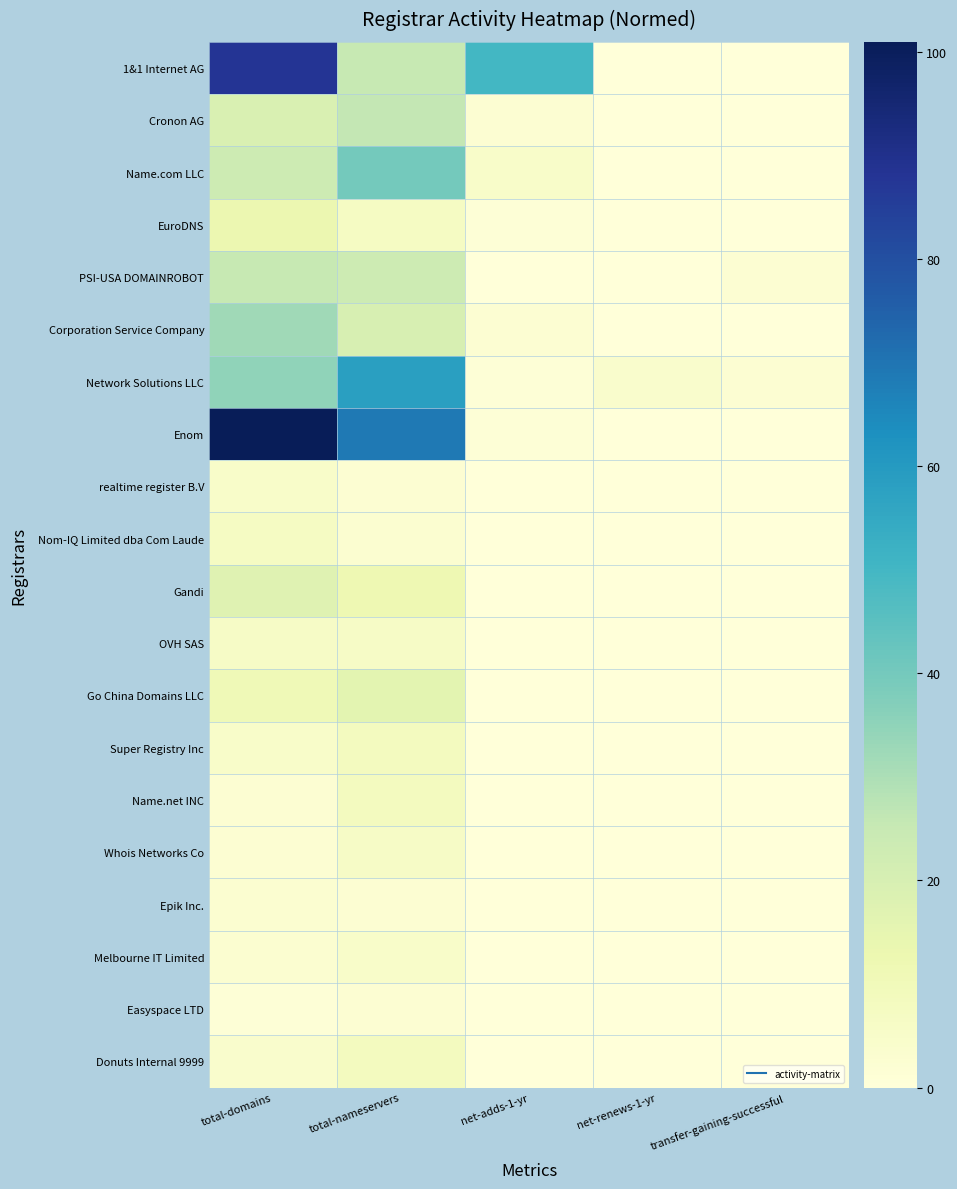

Which series has the largest range (max minus min)?

Enom